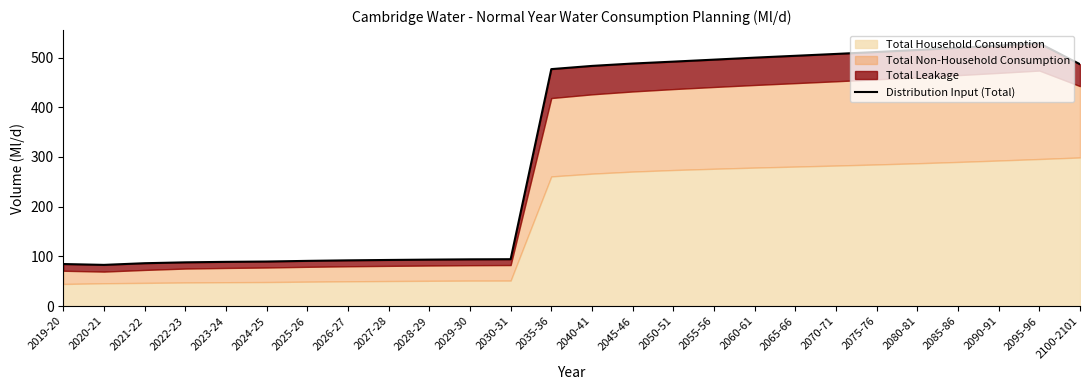

What is the greatest value displayed?

528.8